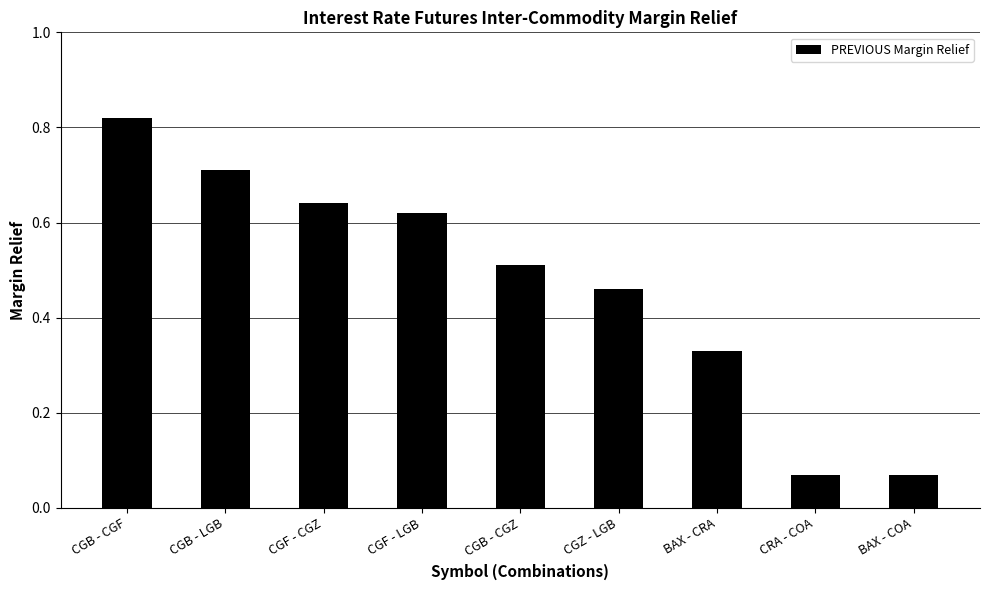

True or false: the data shows 1.1 at CGB - CGF.

False